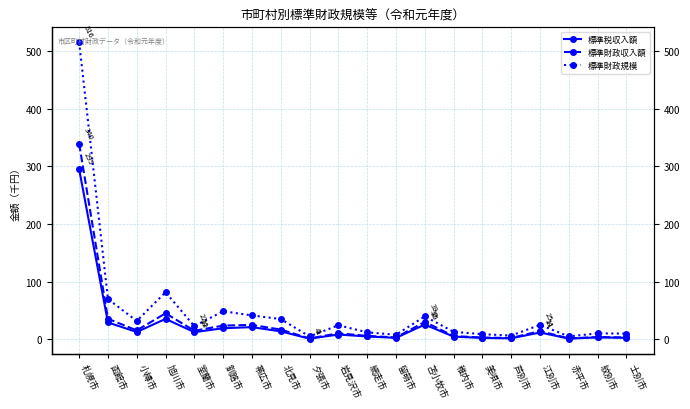

What is the label of the 10th point from the left?

岩見沢市